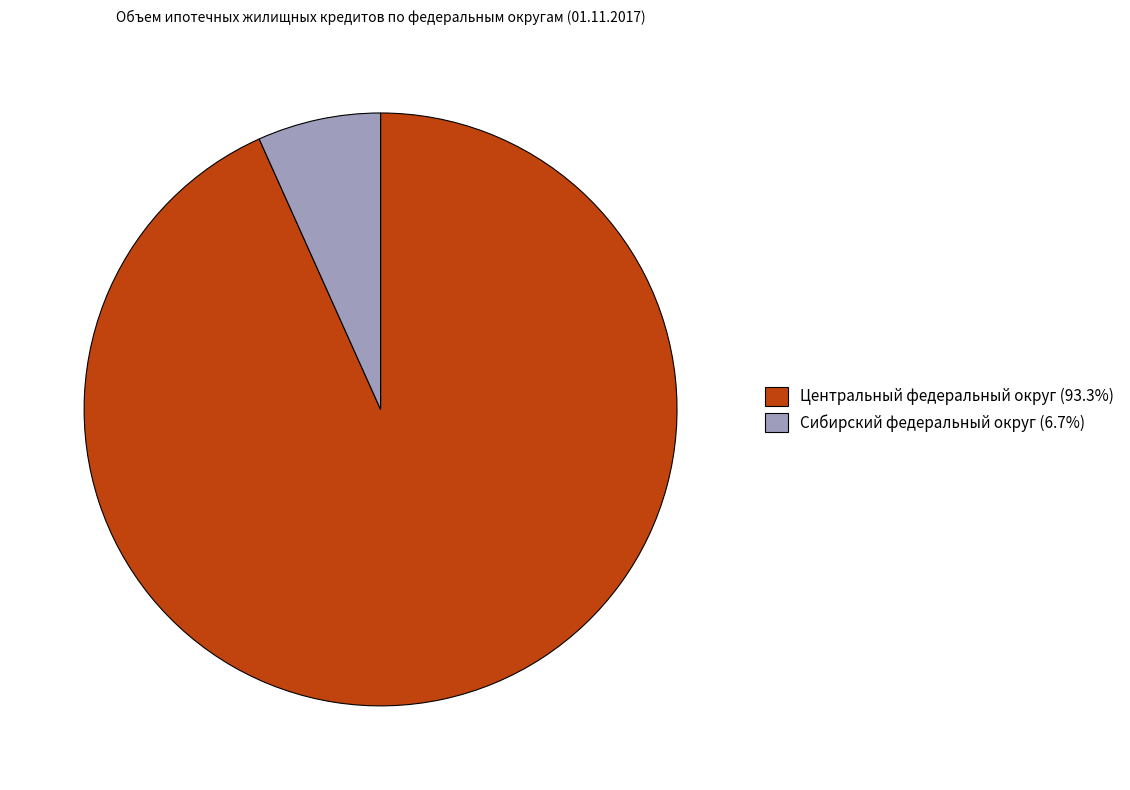

What is the ratio of the value at Центральный федеральный округ (93.3%) to the value at Сибирский федеральный округ (6.7%)?

13.9